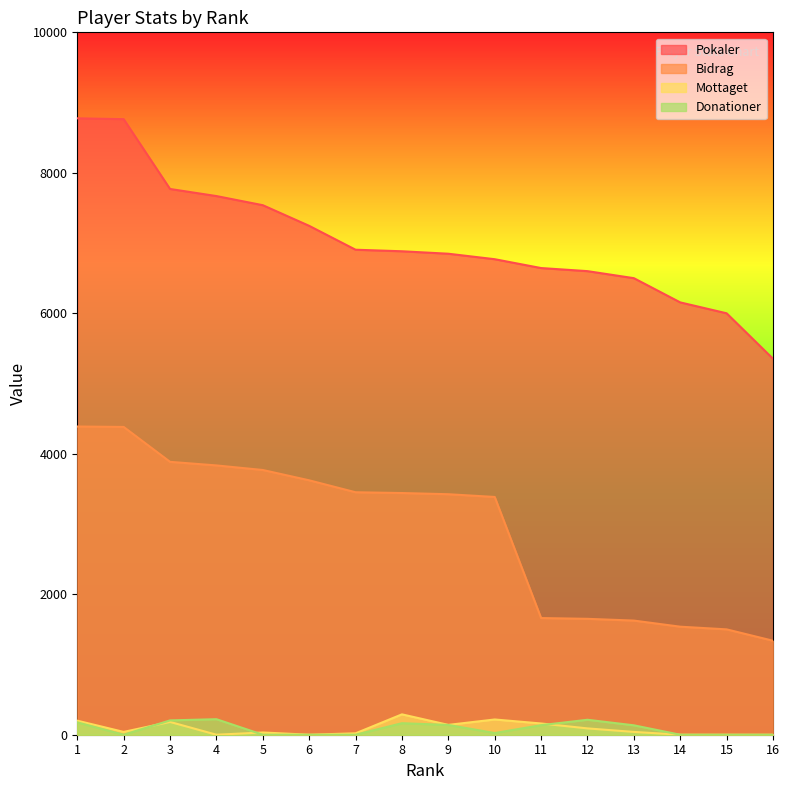

True or false: Donationer and Mottaget intersect in this chart.

True